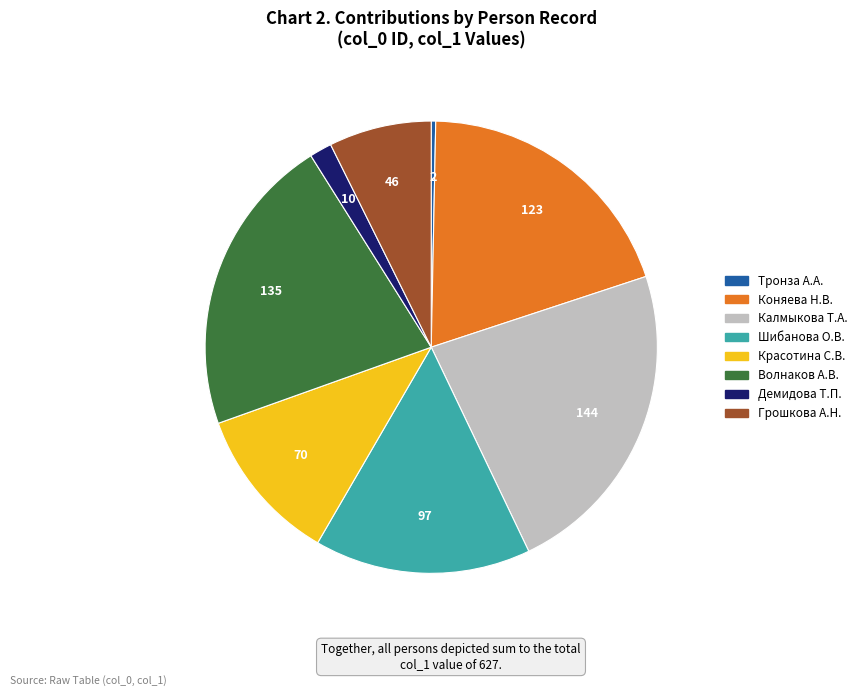

Is there a majority slice in this chart?

No